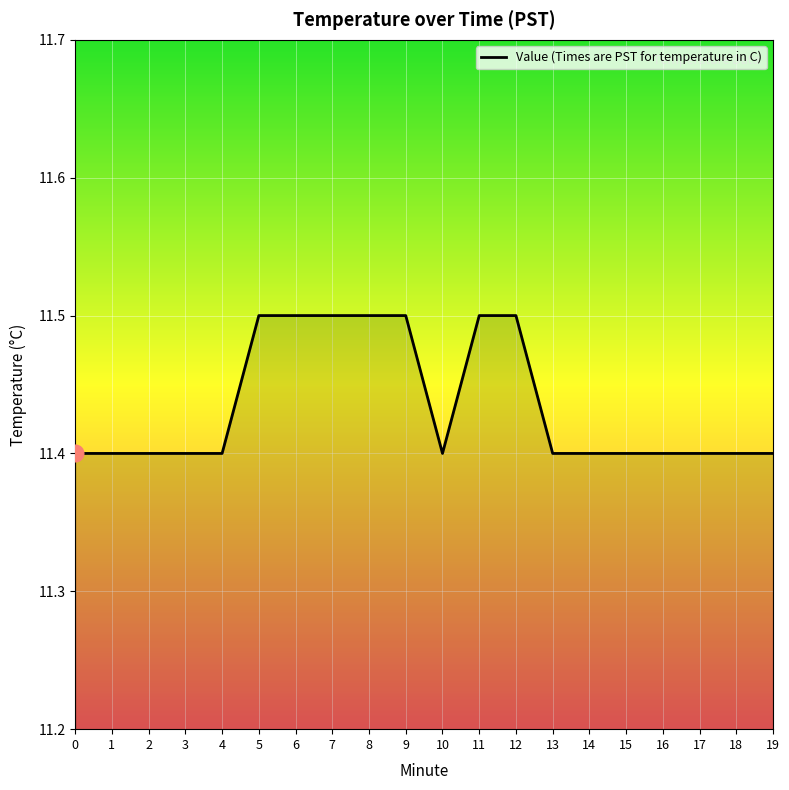

Approximately how many times larger is the value at 14 compared to 17?

1.0